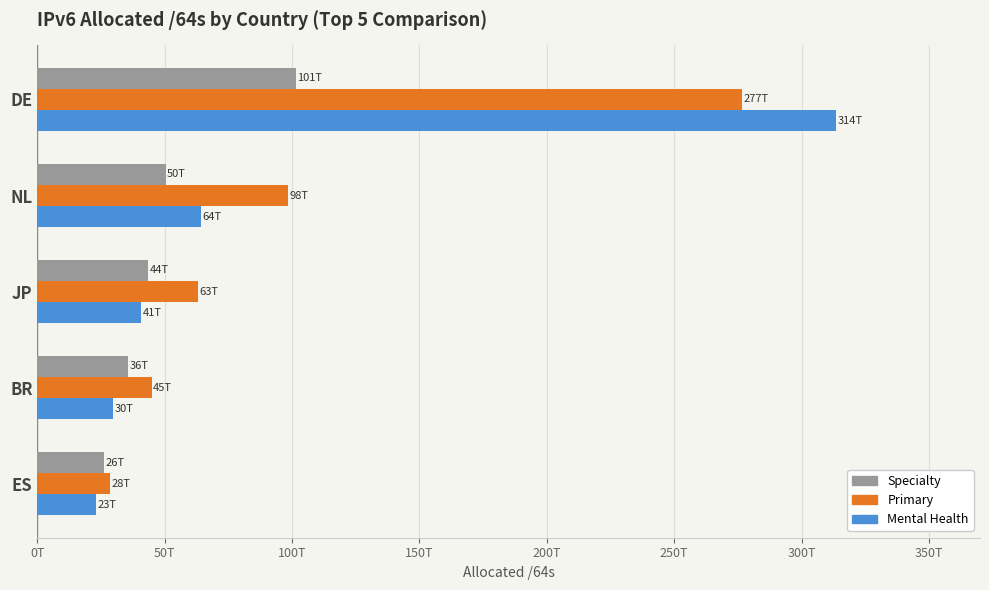

What is the average value of the Mental Health series?

94.3